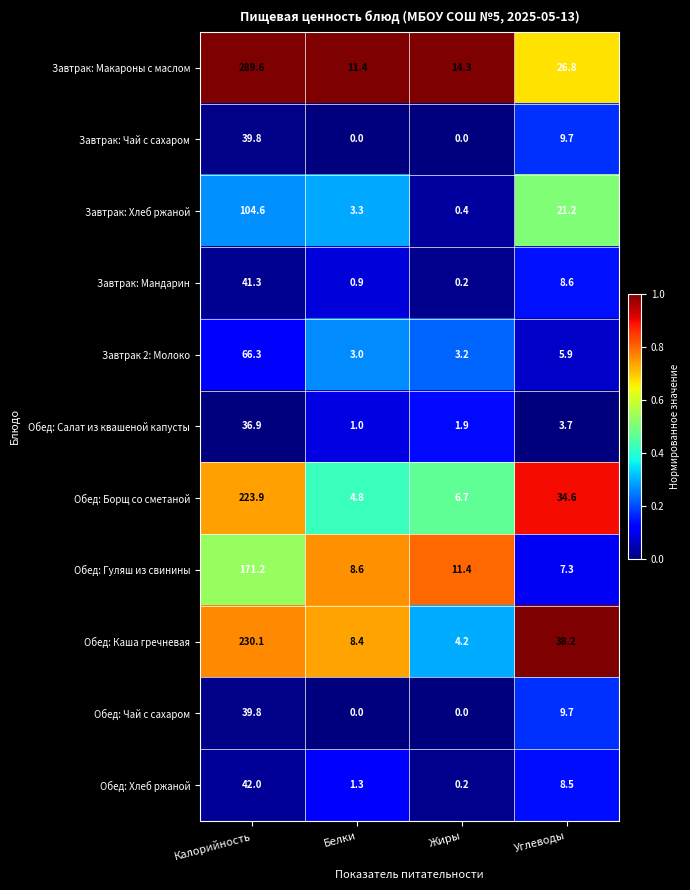

Where does the Обед: Хлеб ржаной series first go above 8?

Калорийность